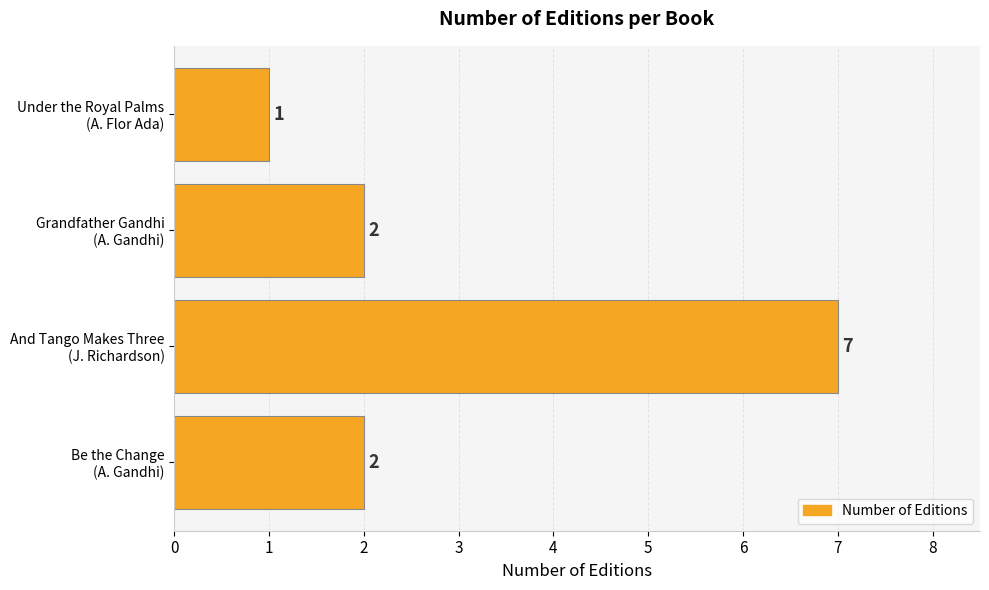

What is the average value?

3